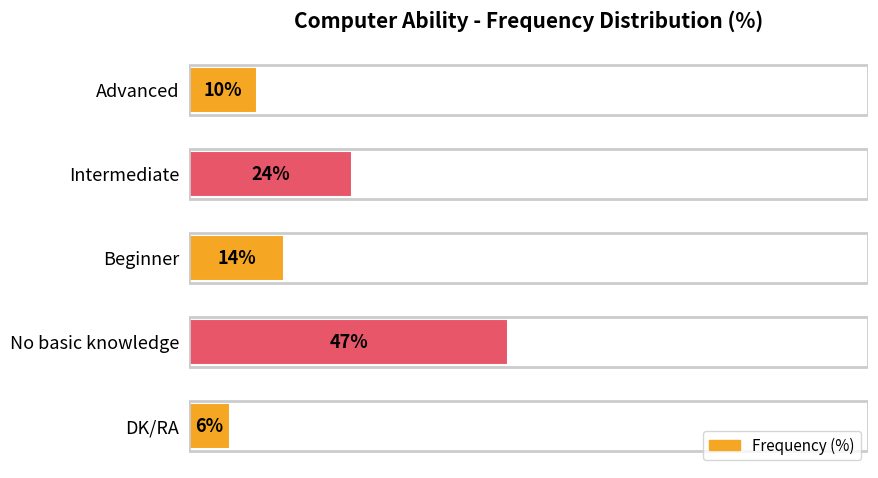

Between Advanced and No basic knowledge, which is larger?

No basic knowledge